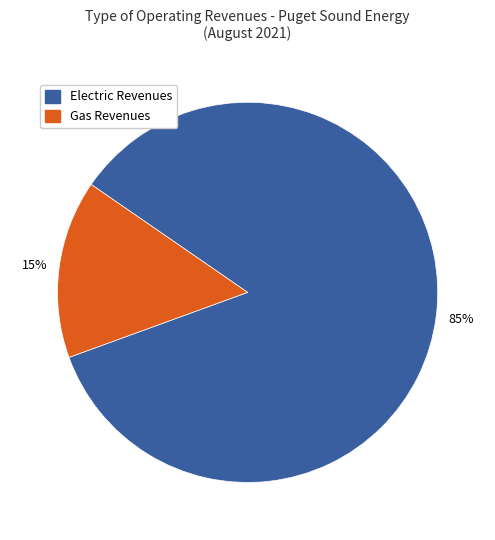

Is there any slice that represents more than half of the pie?

Yes